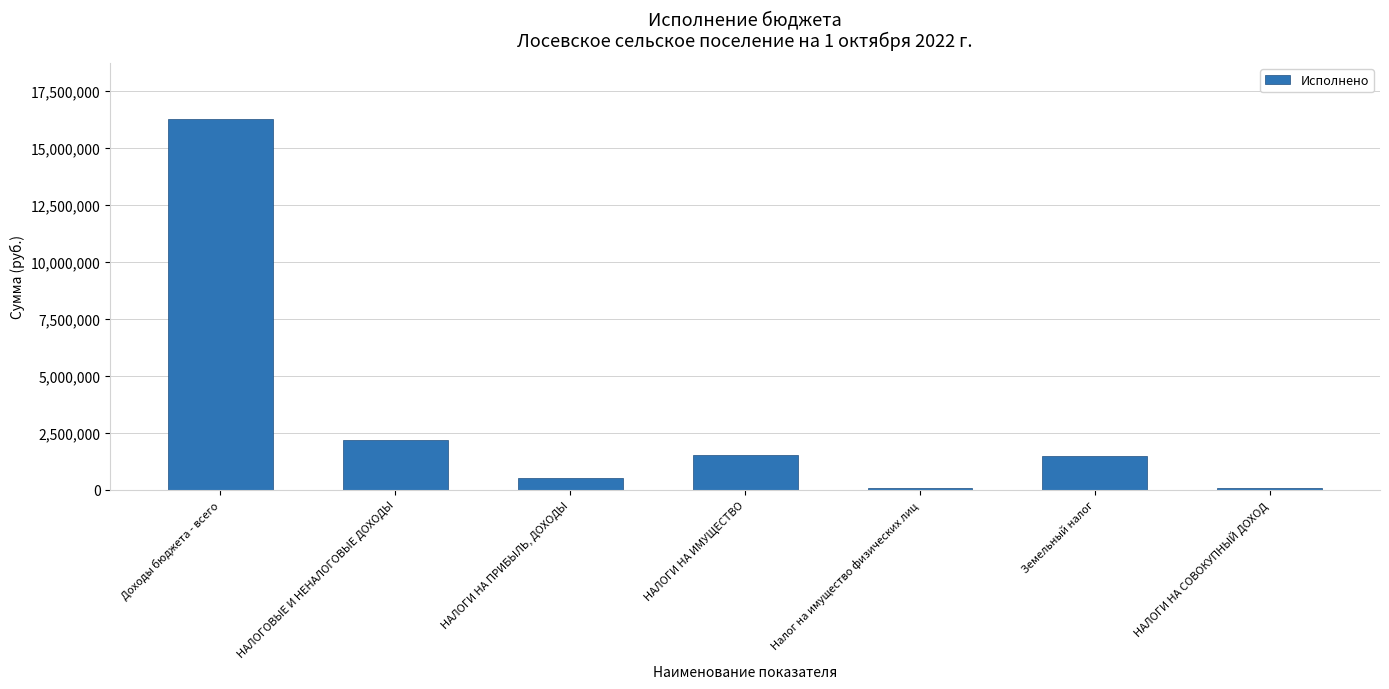

What is the difference between the maximum and second lowest values?

16173351.6